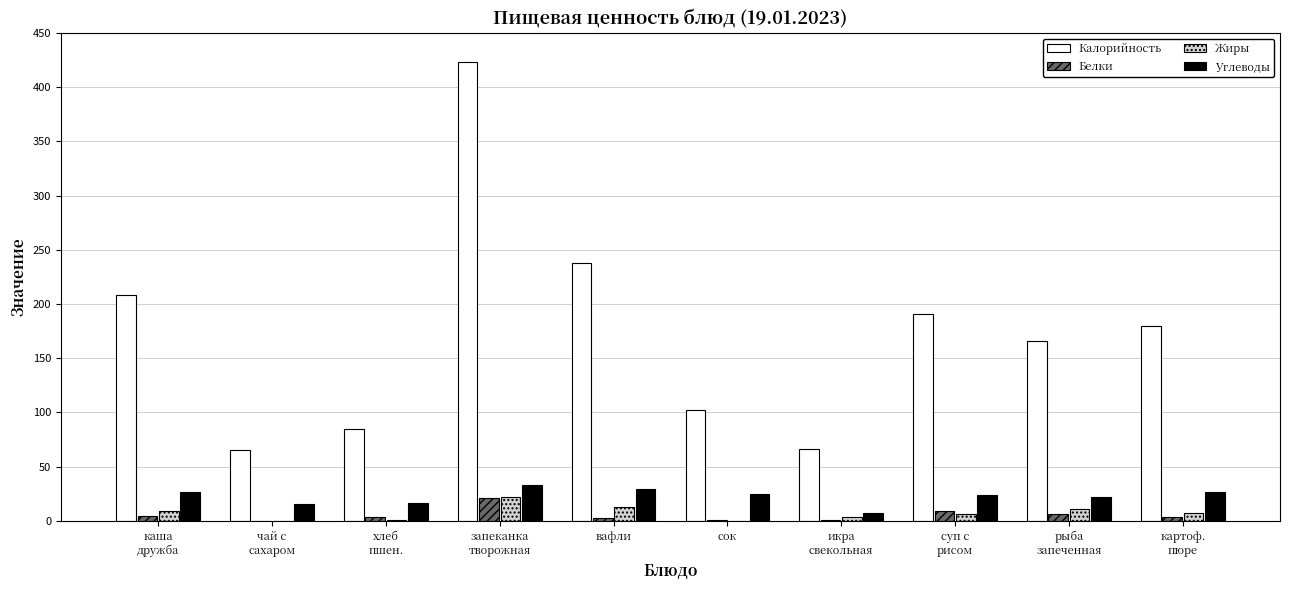

What is the average value of the Углеводы series?

22.7